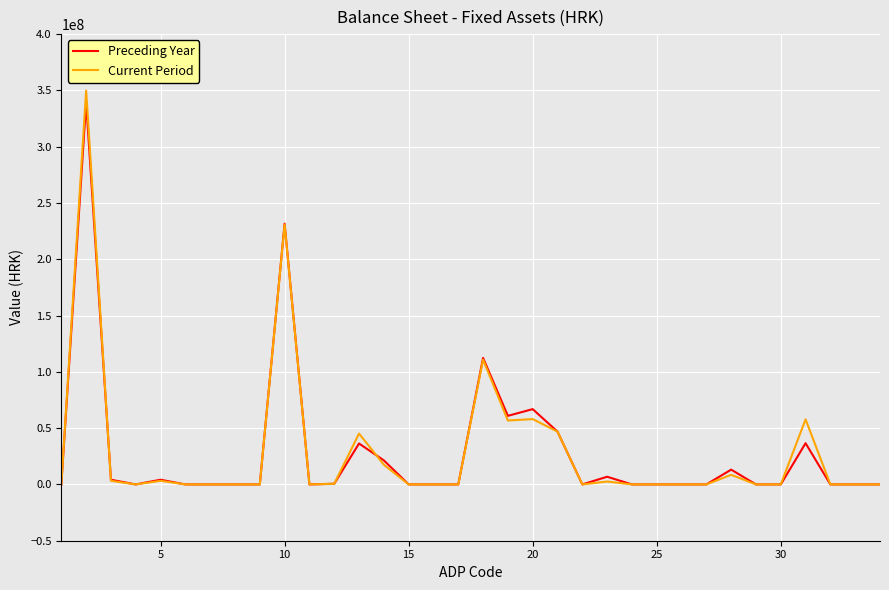

How many lines are shown in the chart?

2